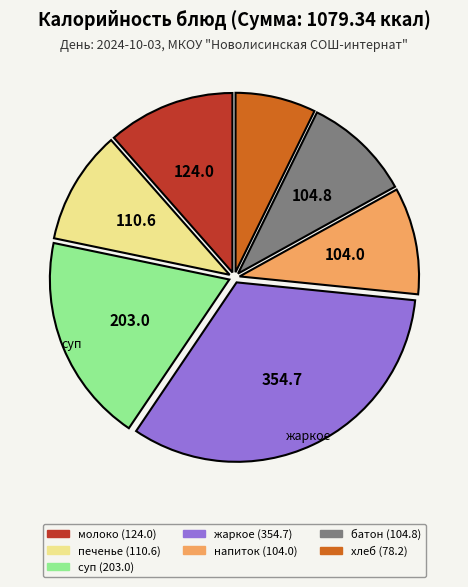

Is there a majority slice in this chart?

No